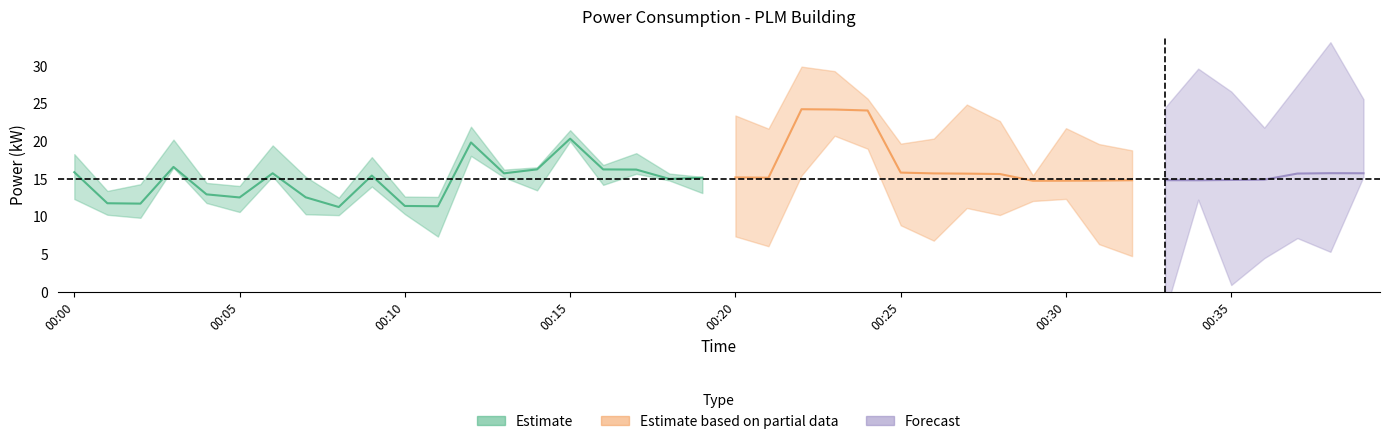

What is the change in value from 00:01 to 00:26?

+4.0